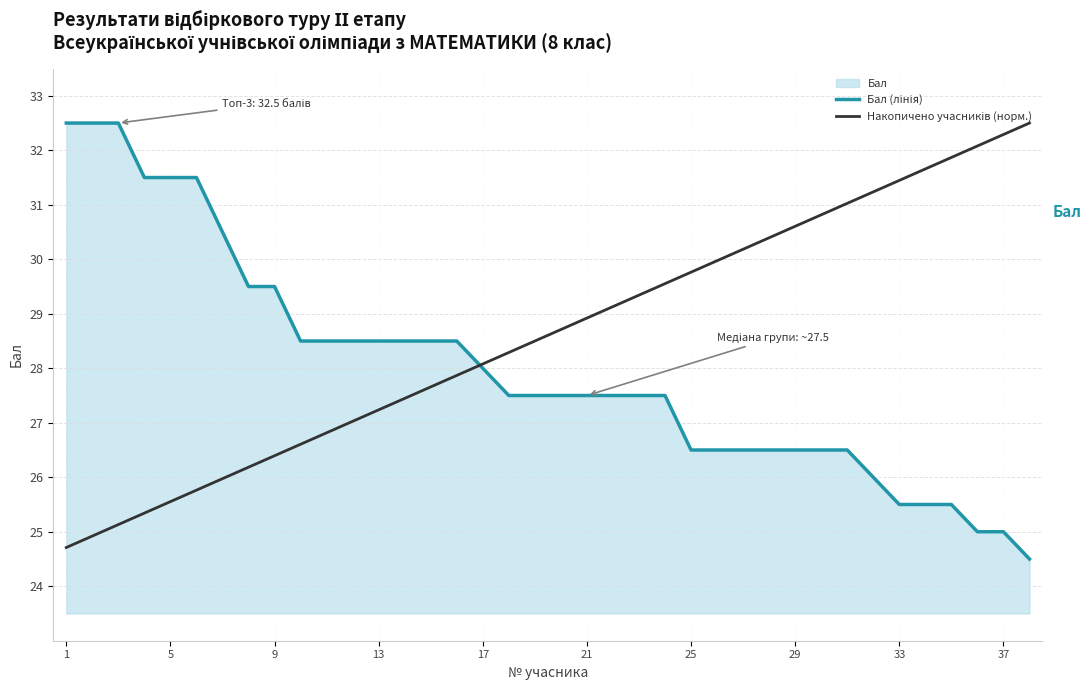

What is the total value across all series at 33?

56.9